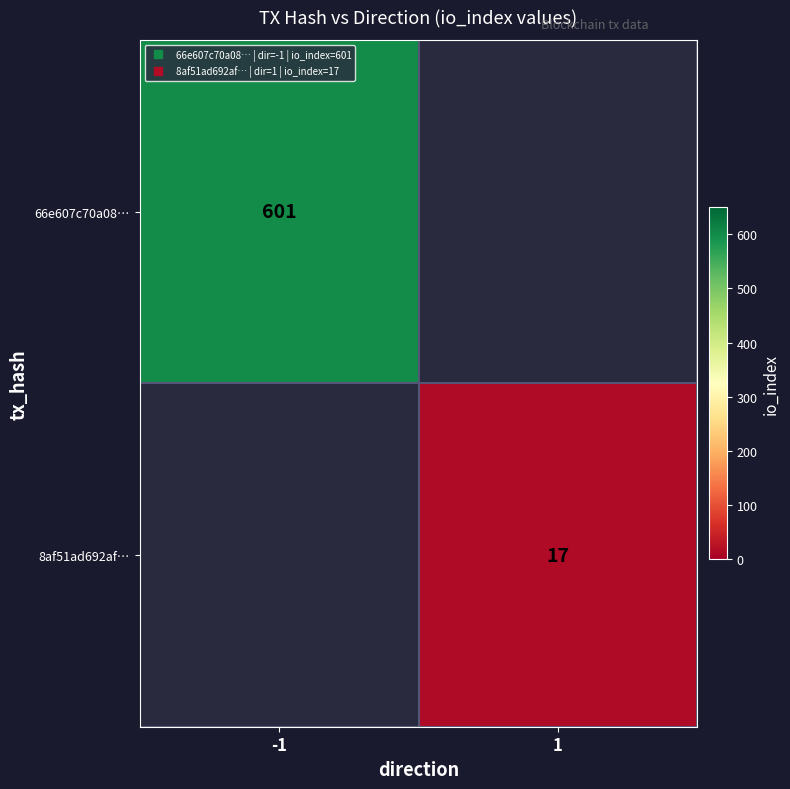

Which series has the widest spread of values?

66e607c70a08…